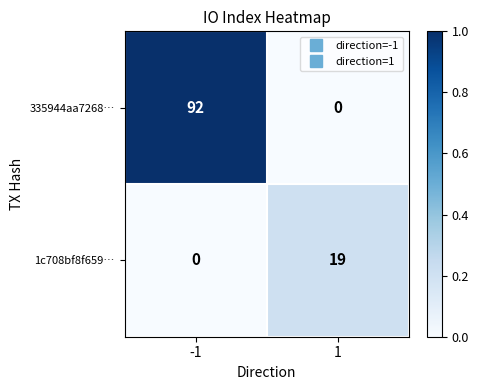

Rank the series by their average value, from lowest to highest.

1c708bf8f659…, 335944aa7268…